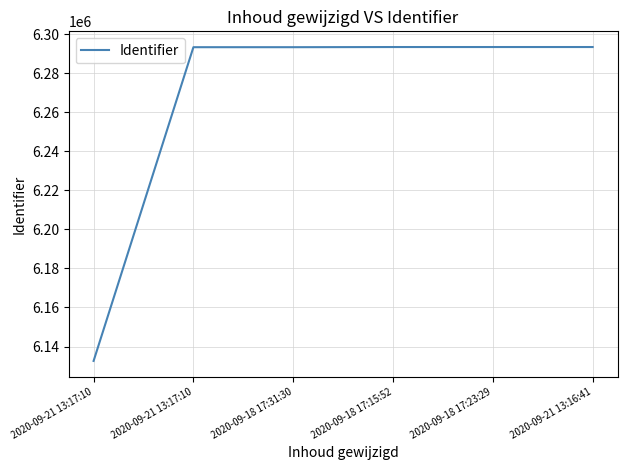

Which category has the lowest value across all series?

2020-09-21 13:17:10